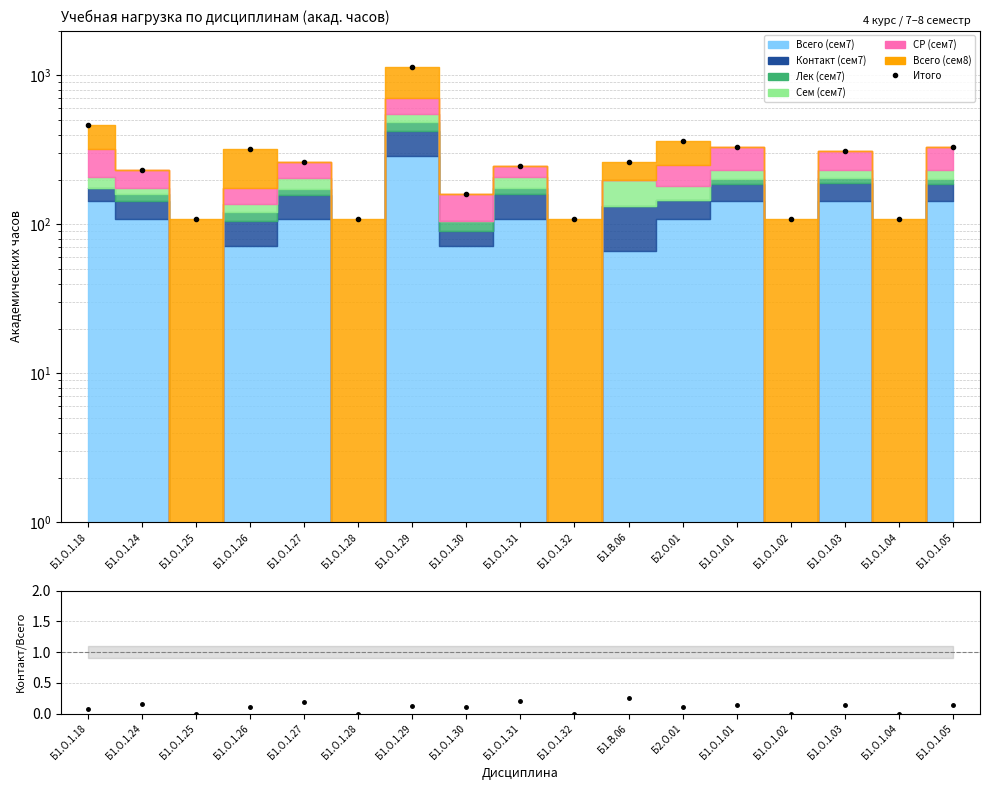

Reading left to right, extract all data points from this chart.

Итого: Б1.О.1.18=464.0	Б1.О.1.24=230.0	Б1.О.1.25=108.0	Б1.О.1.26=320.0	Б1.О.1.27=264.0	Б1.О.1.28=108.0	Б1.О.1.29=1136.0	Б1.О.1.30=160.0	Б1.О.1.31=246.0	Б1.О.1.32=108.0	Б1.В.06=264.0	Б2.О.01=360.0	Б1.О.1.01=330.0	Б1.О.1.02=108.0	Б1.О.1.03=312.0	Б1.О.1.04=108.0	Б1.О.1.05=330.0
Контакт/Всего: Б1.О.1.18=0.1	Б1.О.1.24=0.2	Б1.О.1.25=0.0	Б1.О.1.26=0.1	Б1.О.1.27=0.2	Б1.О.1.28=0.0	Б1.О.1.29=0.1	Б1.О.1.30=0.1	Б1.О.1.31=0.2	Б1.О.1.32=0.0	Б1.В.06=0.2	Б2.О.01=0.1	Б1.О.1.01=0.1	Б1.О.1.02=0.0	Б1.О.1.03=0.1	Б1.О.1.04=0.0	Б1.О.1.05=0.1